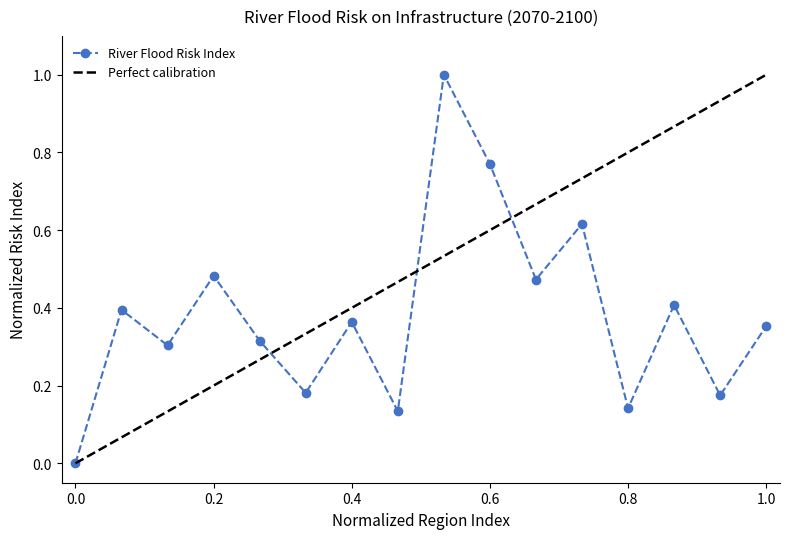

True or false: River Flood Risk Index has a value of -0.5 at 0.0.

False